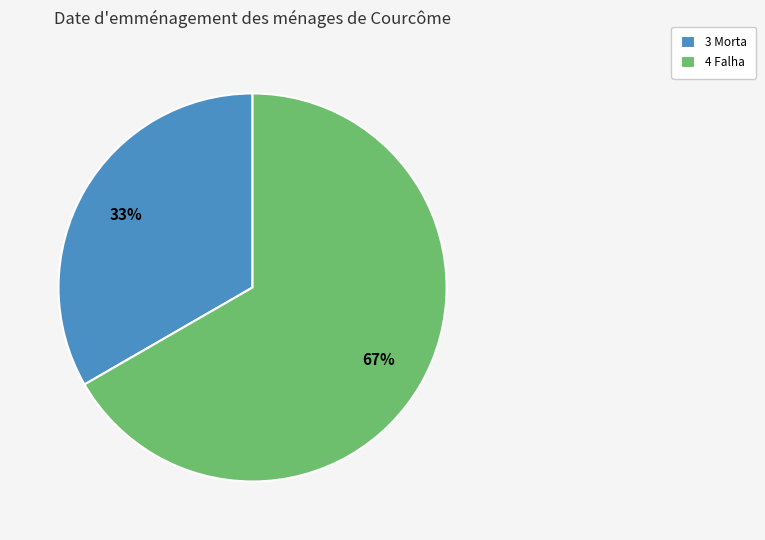

Does 4 Falha account for over 50% of the chart?

Yes